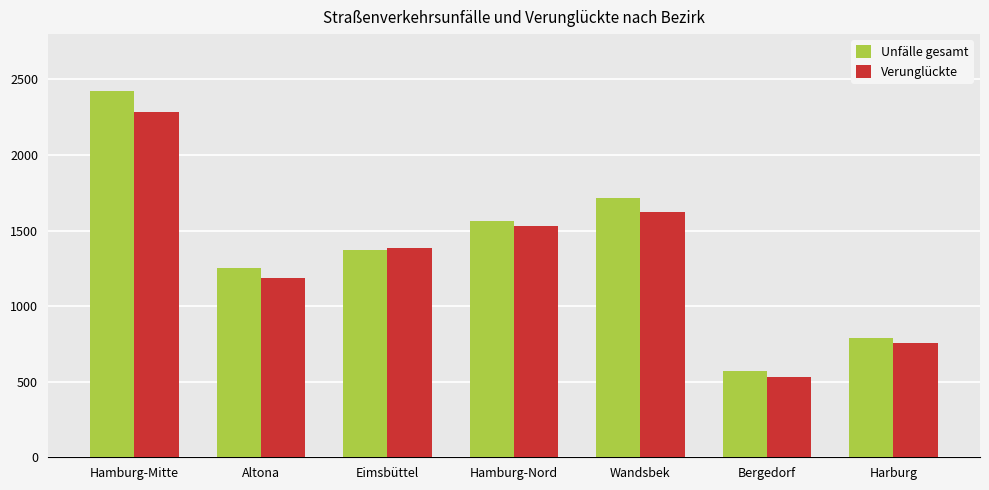

At Wandsbek, list the series in order from smallest to largest.

Verunglückte, Unfälle gesamt